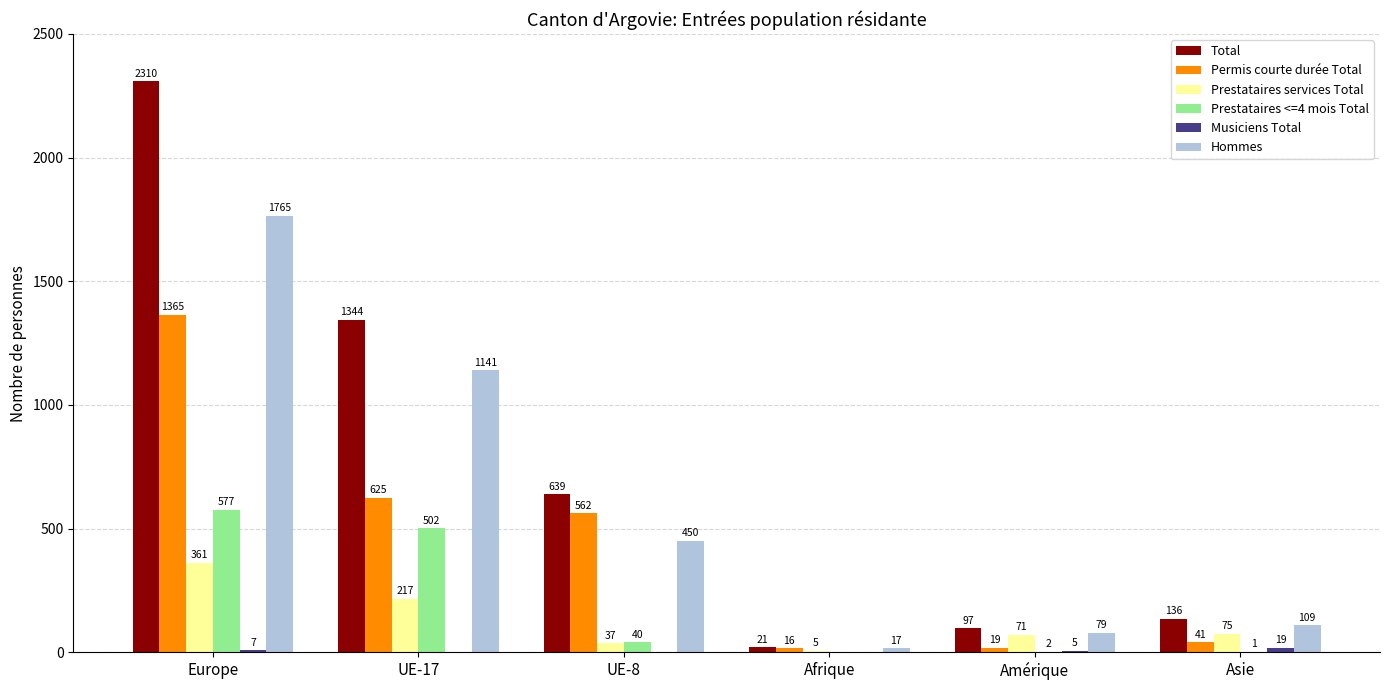

How many groups of bars are there?

6